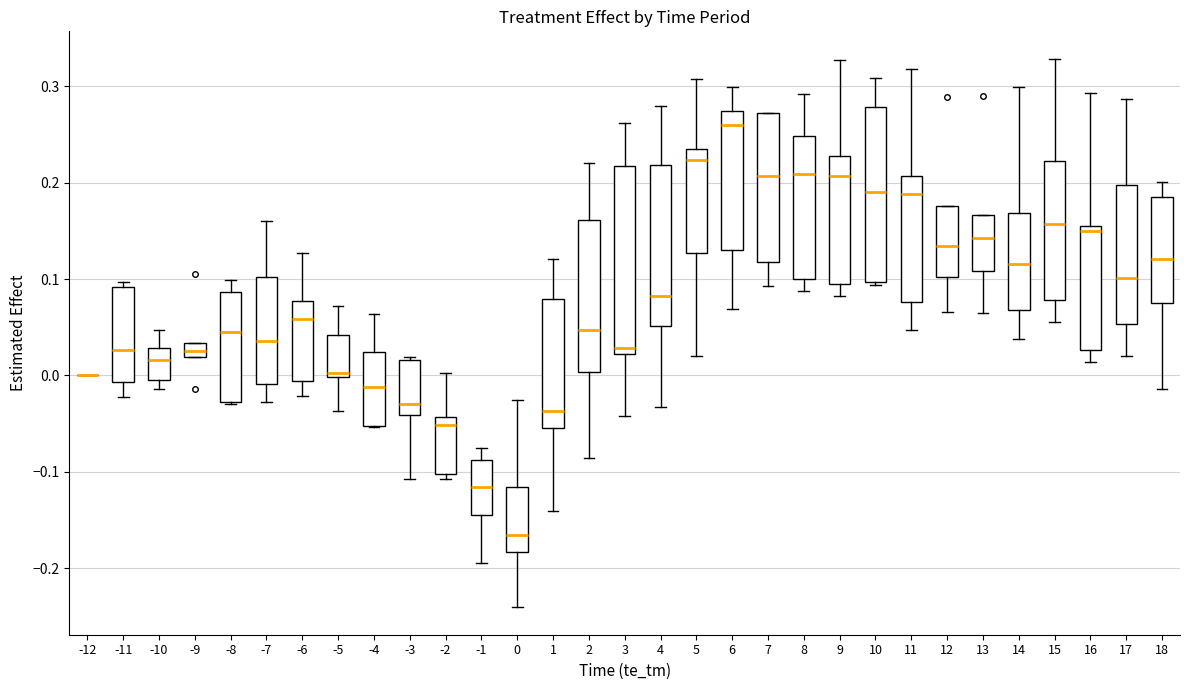

Which box is the tallest, from its lower edge to its upper edge?

3